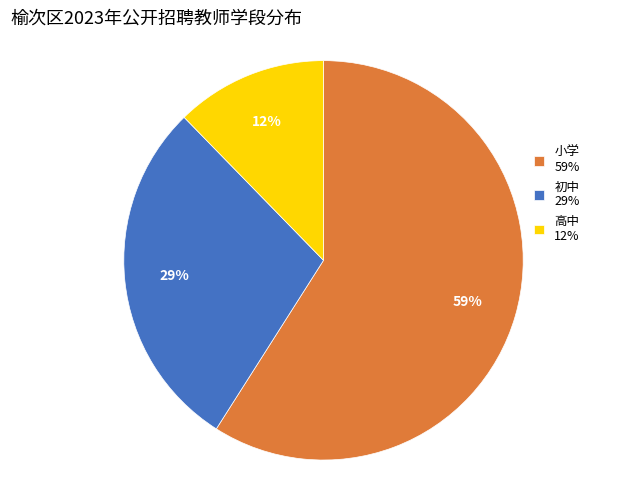

To the nearest percent, what portion does 小学 represent?

59%